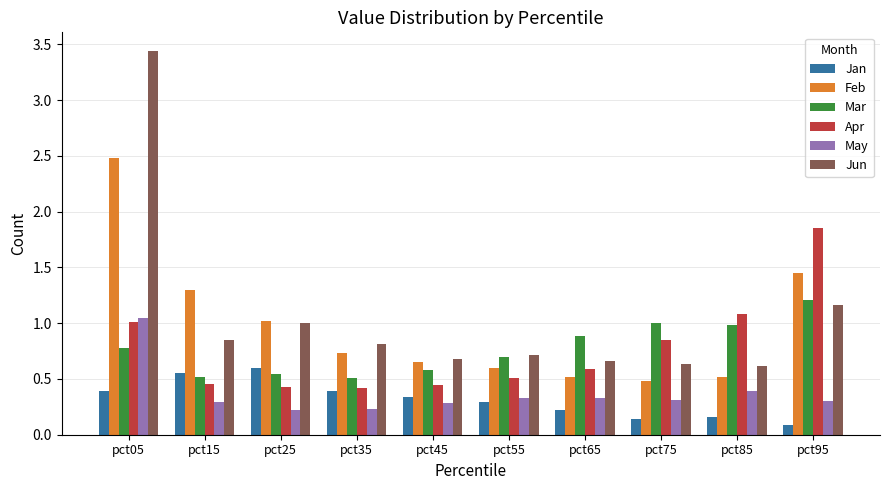

True or false: Jan has a value of 0.2 at pct15.

False